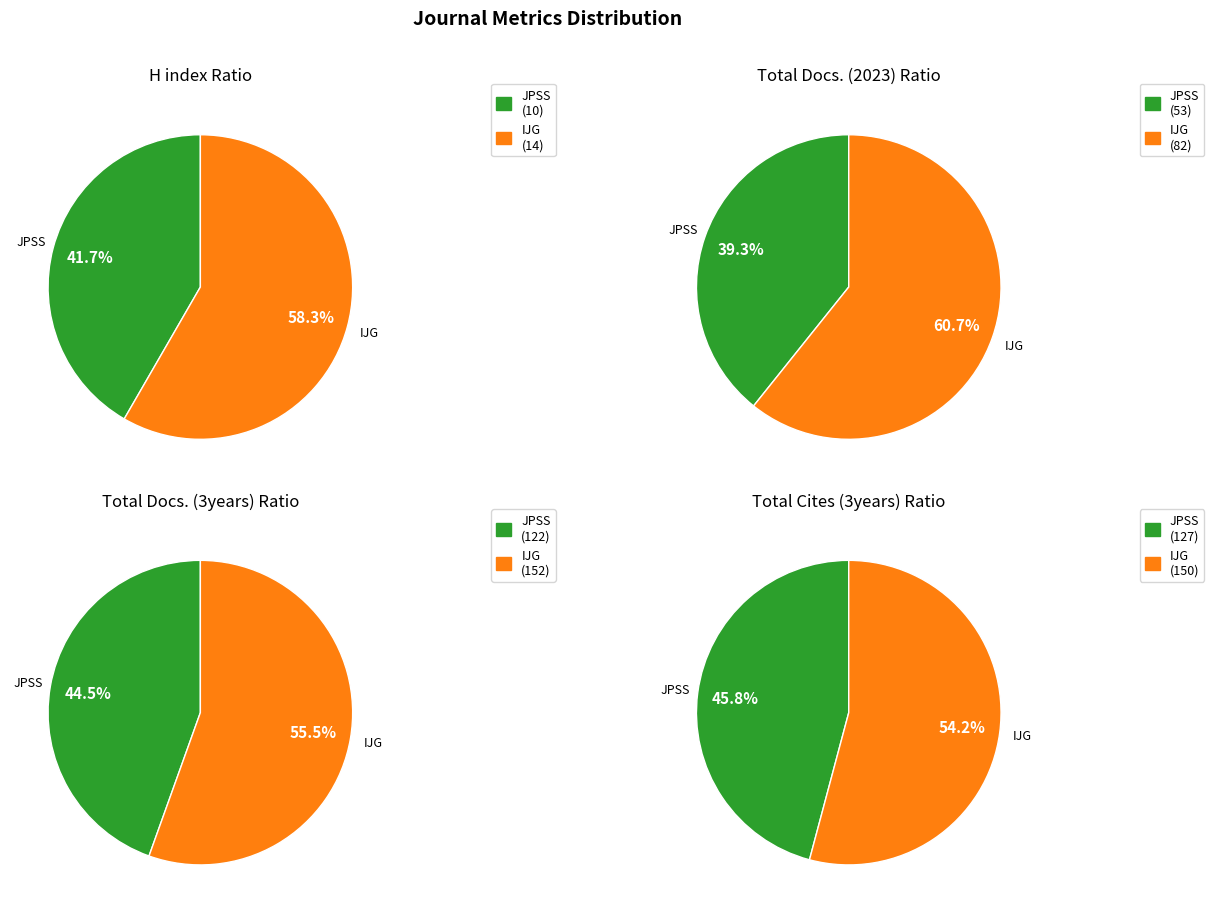

Which category has the biggest portion of the pie?

International Journal of Geoinformatics